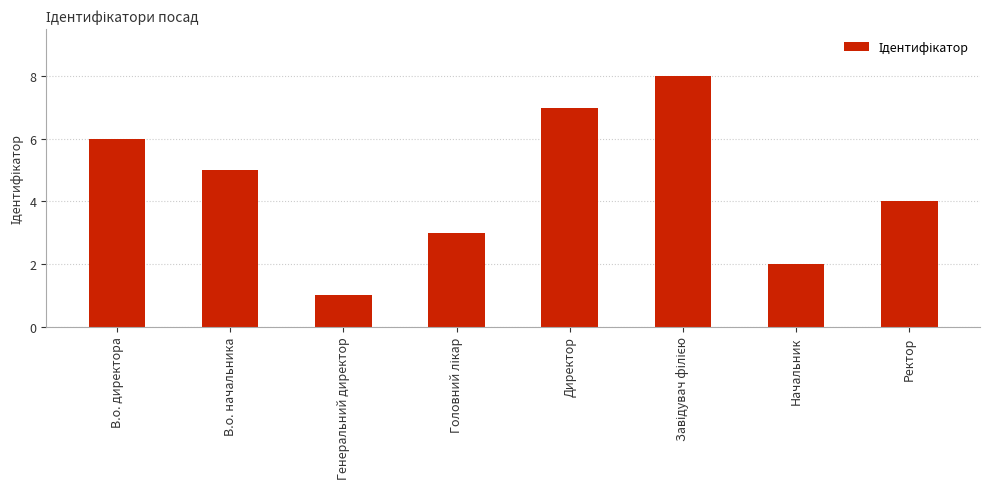

Approximately how many times larger is the value at Директор compared to В.о. начальника?

1.4